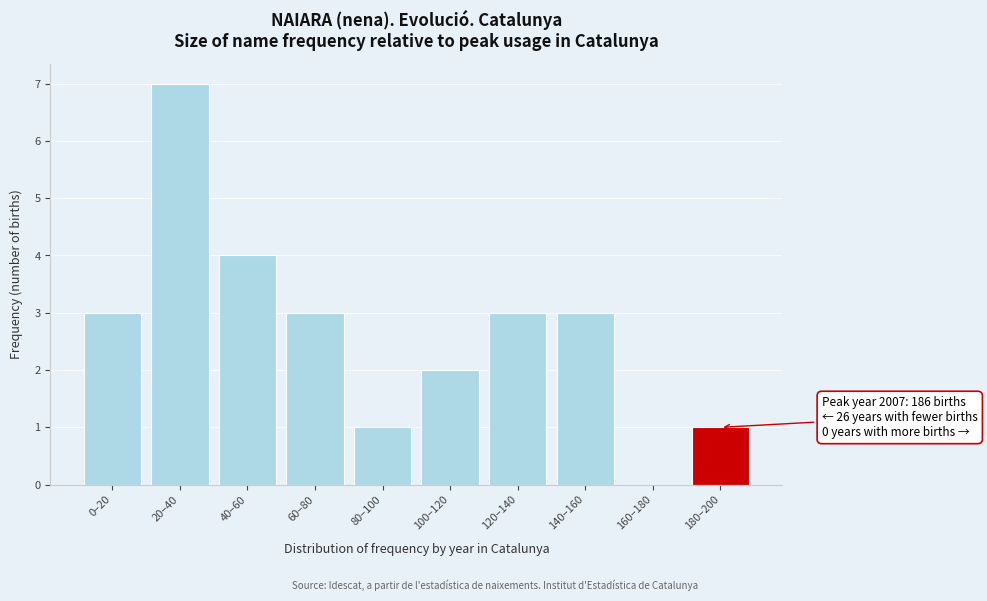

Reading left to right, list all the values displayed in this chart.

0–20=3	20–40=7	40–60=4	60–80=3	80–100=1	100–120=2	120–140=3	140–160=3	160–180=0	180–200=1